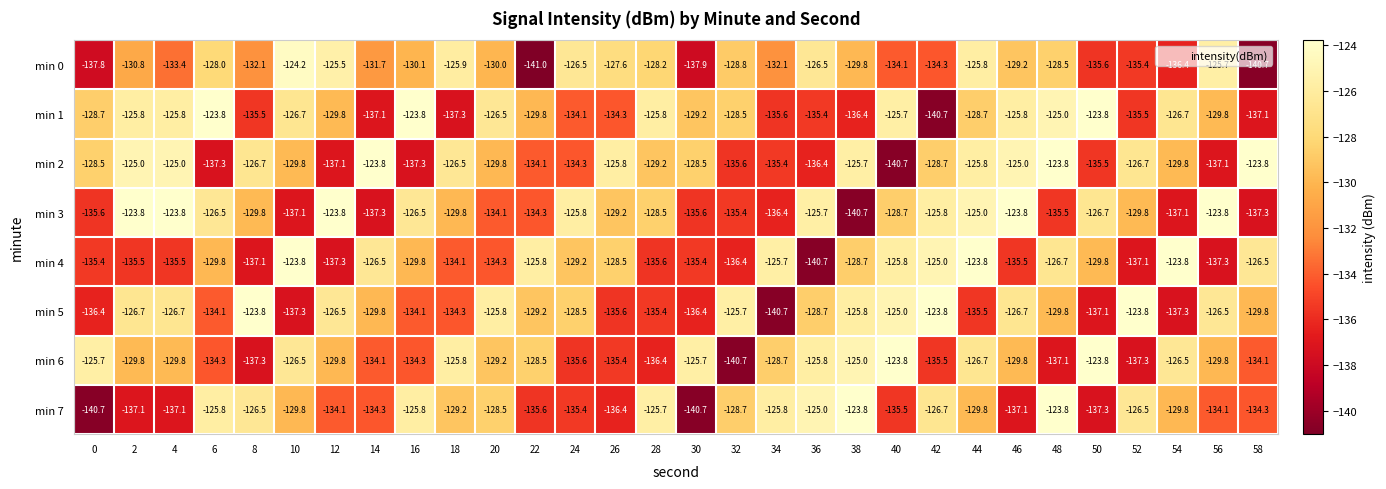

What is the lowest value of the min 6 series?

-140.7